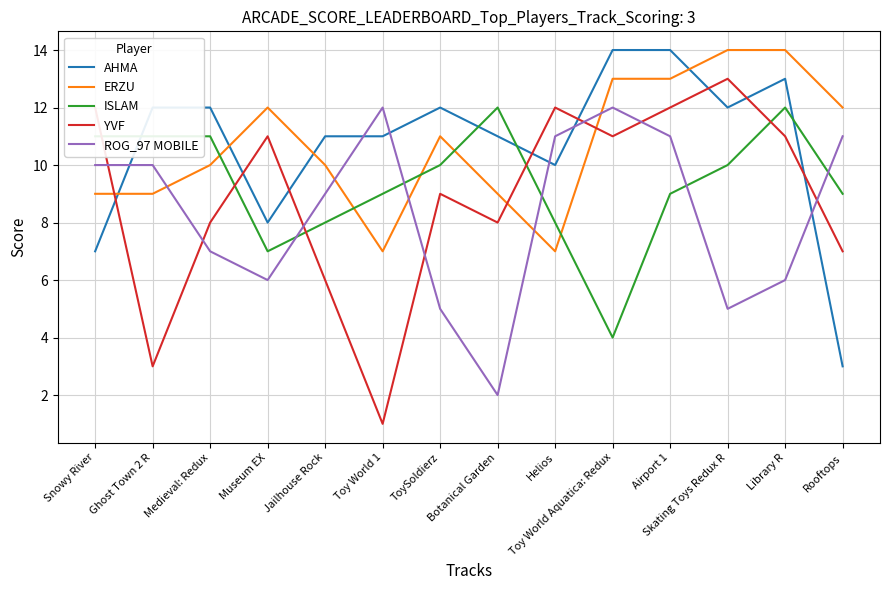

What is the sum of the YVF values at Toy World 1 and Snowy River?

13